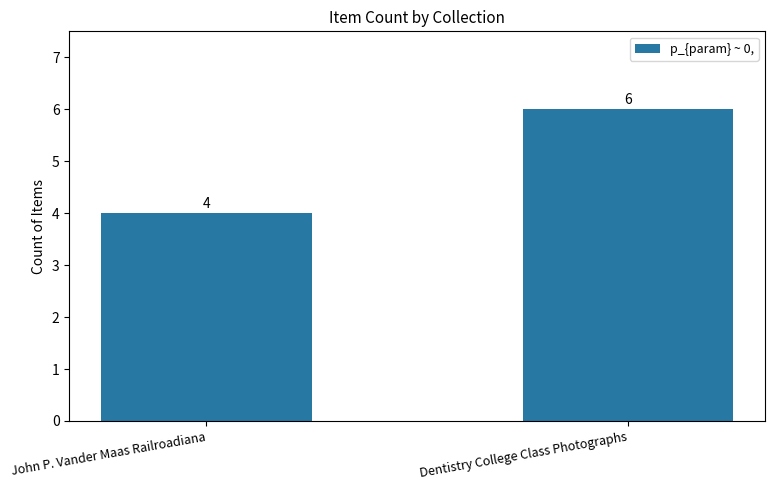

What is the value of the 1st bar from the left?

4